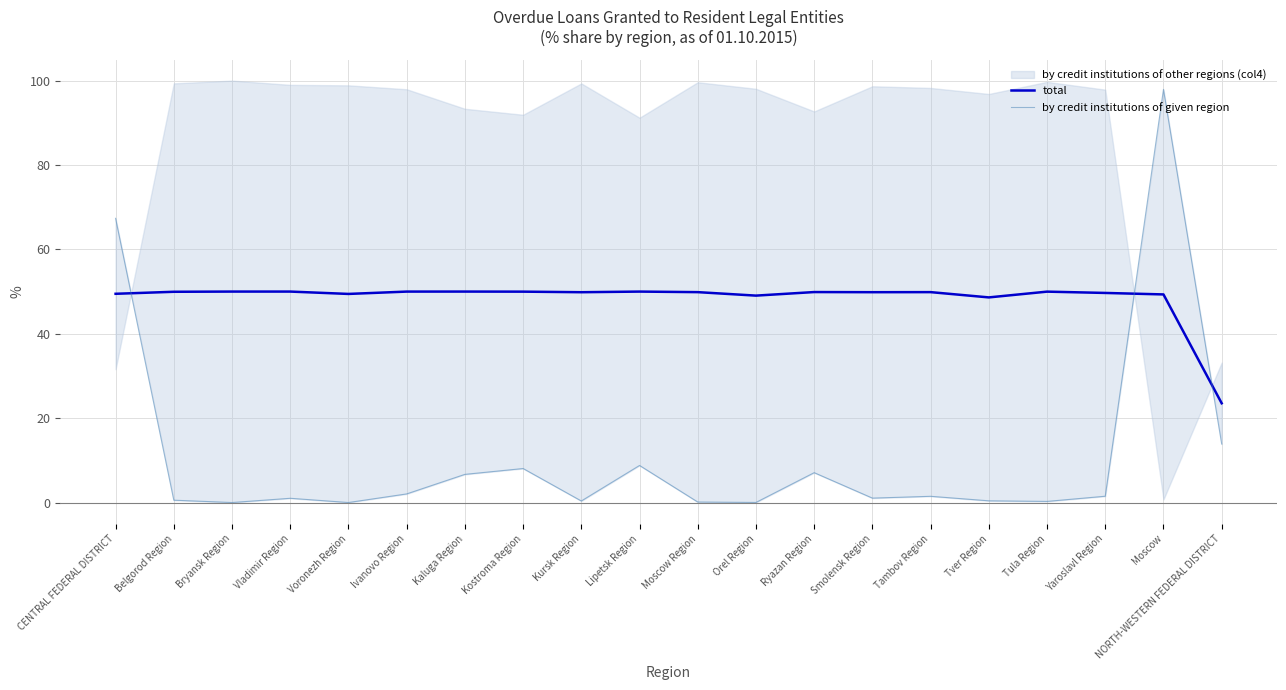

At which category is the sum across all series the highest?

Moscow